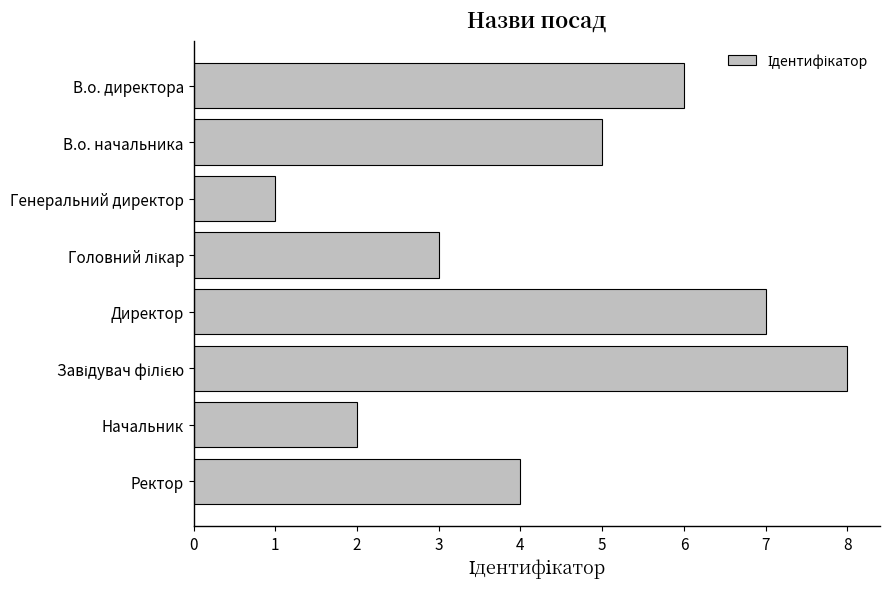

What is the difference between the second highest and minimum values?

6